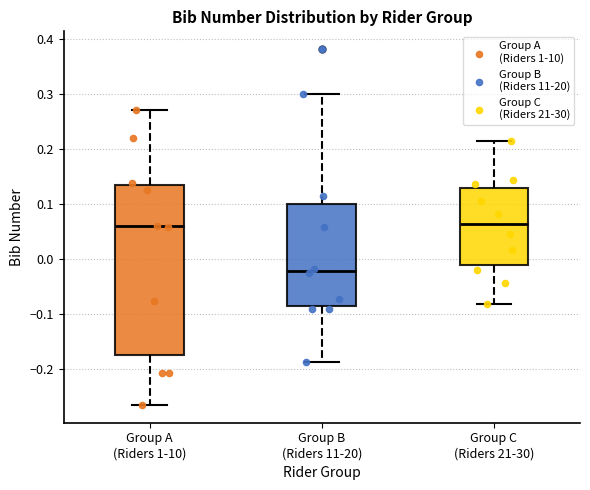

Which box is the tallest, from its lower edge to its upper edge?

Group A (Riders 1-10)